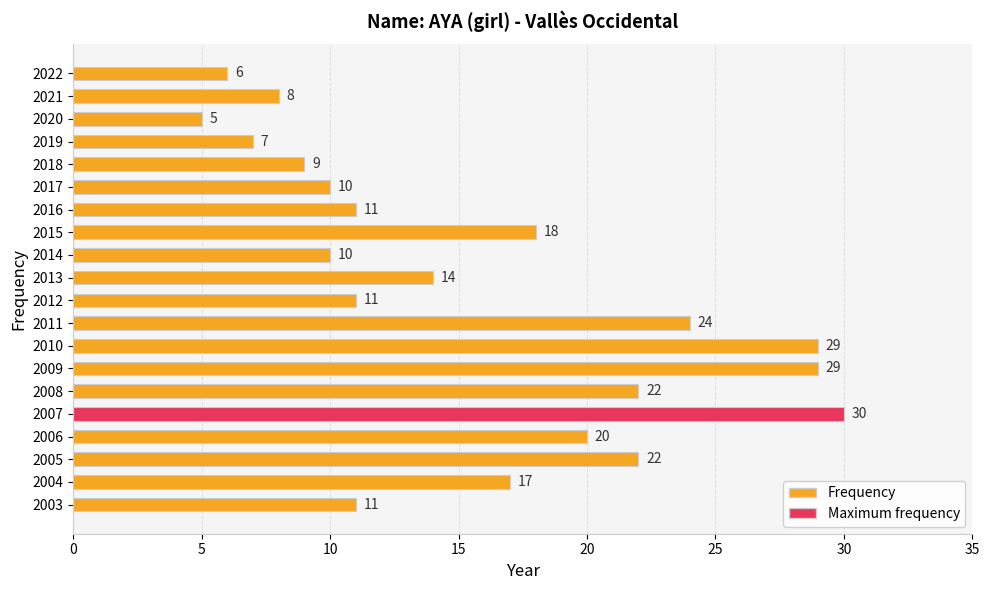

What is the approximate value at 2012?

11